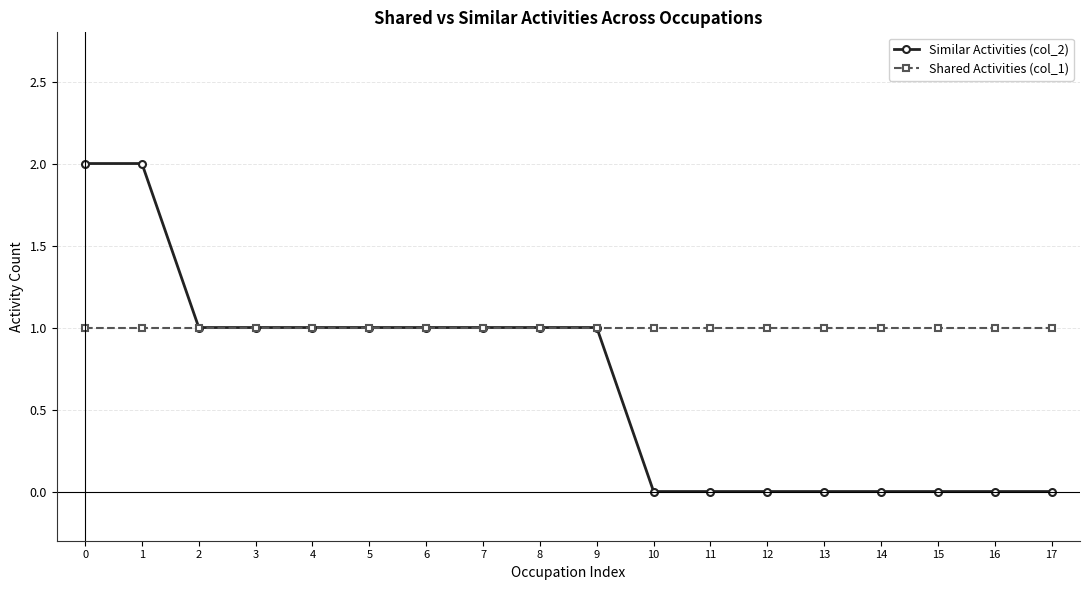

Which series has the widest spread of values?

Similar Activities (col_2)